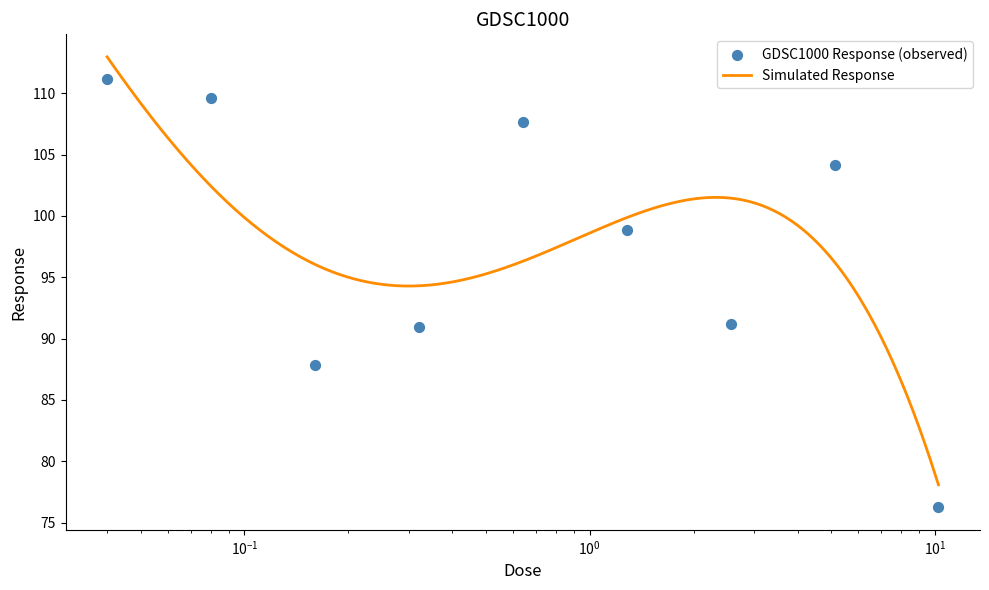

Which has a higher value, 5.12 or 0.04?

0.04